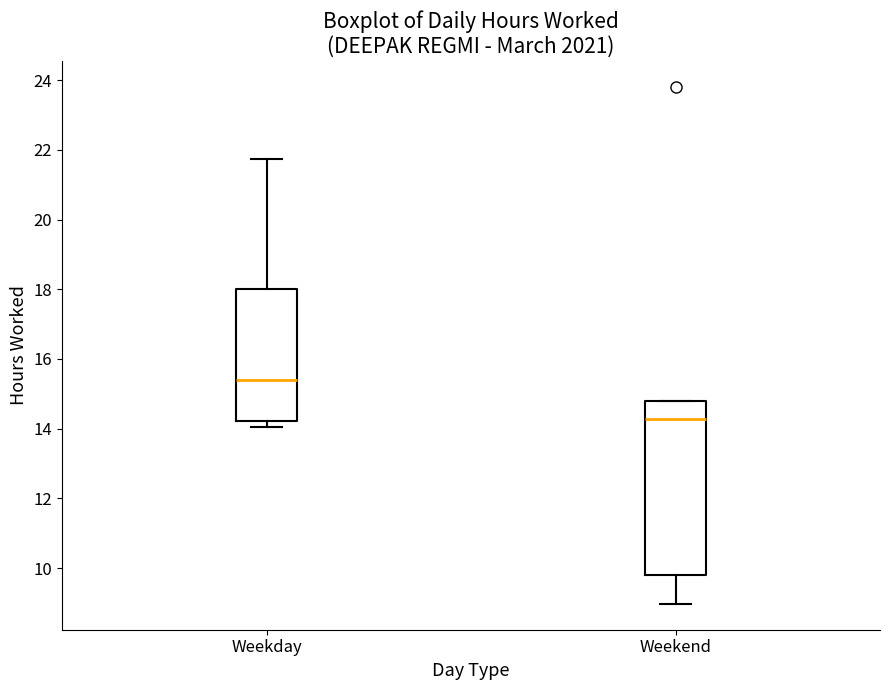

Where does the upper whisker of the box for Weekday end on the y-axis? The values are not printed on the chart, so give them approximately, as read against the axis.

21.8